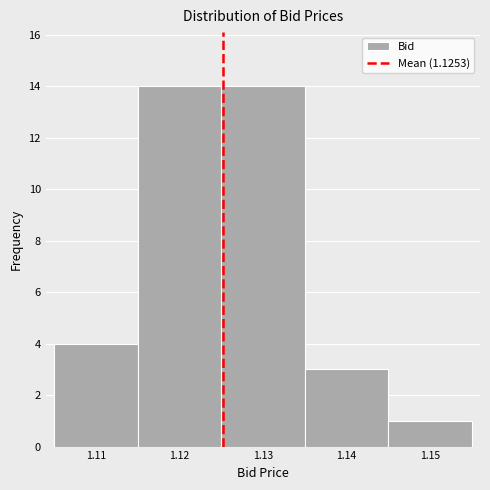

What is the height of the bar covering 1.125 to 1.135 on the x-axis? The values are not printed on the chart, so give them approximately, as read against the axis.

14